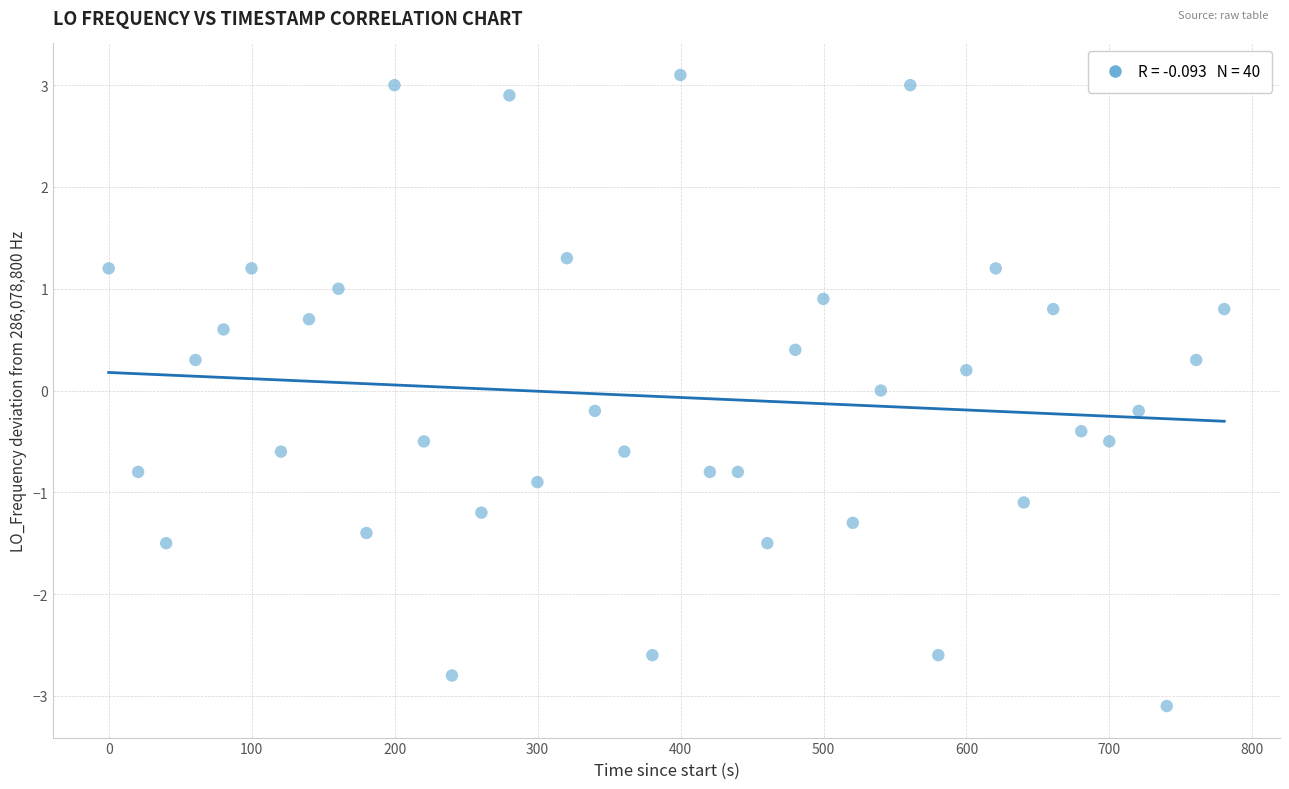

What is the range of Y values (max minus min)?

6.2